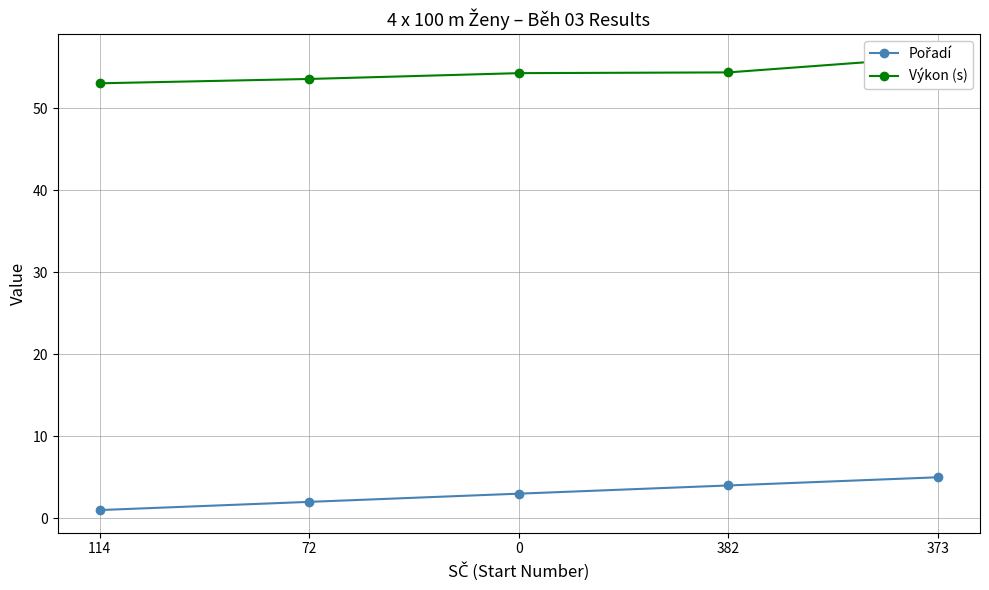

What is the sum of all Výkon (s) values?

271.5